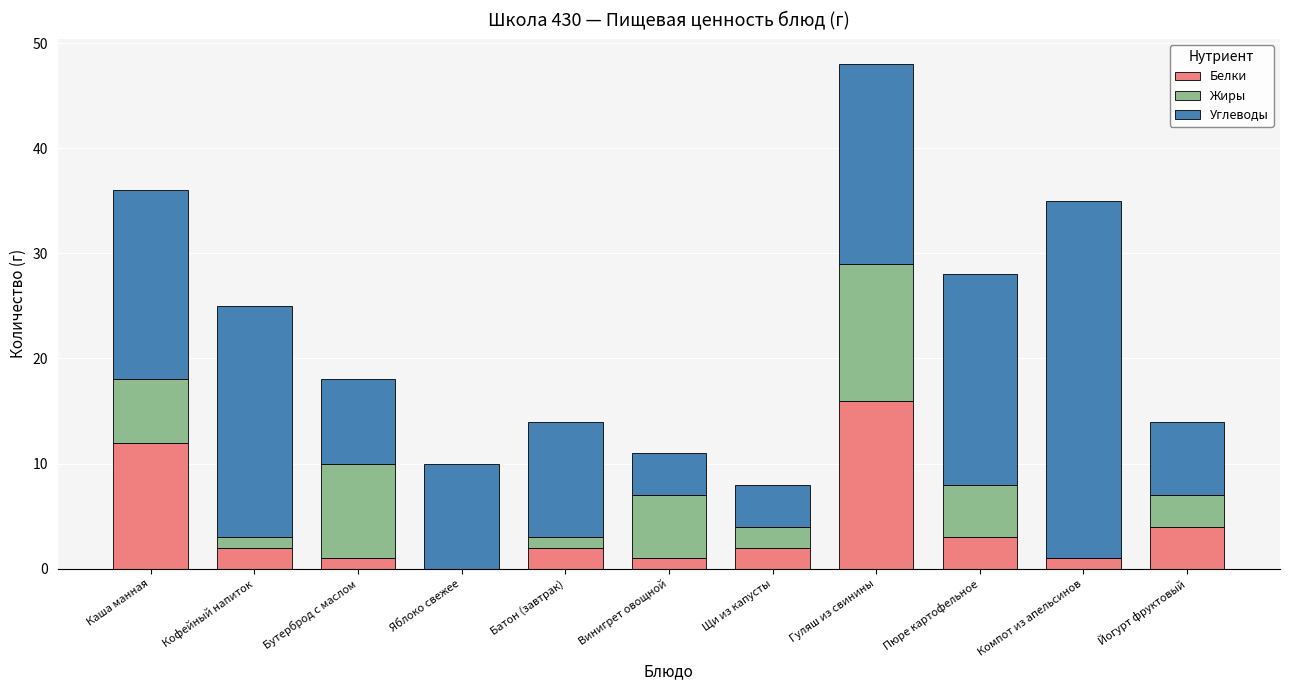

At which category is the sum across all series the highest?

Гуляш из свинины